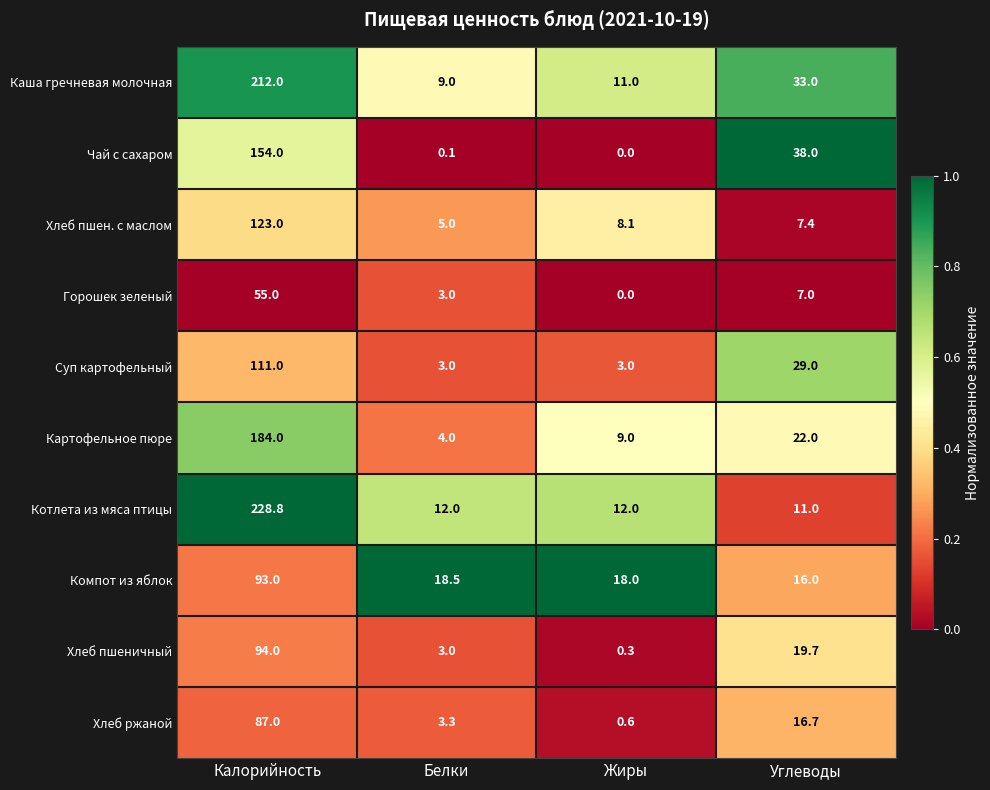

Where is Горошек зеленый nearest to the value 27?

Углеводы